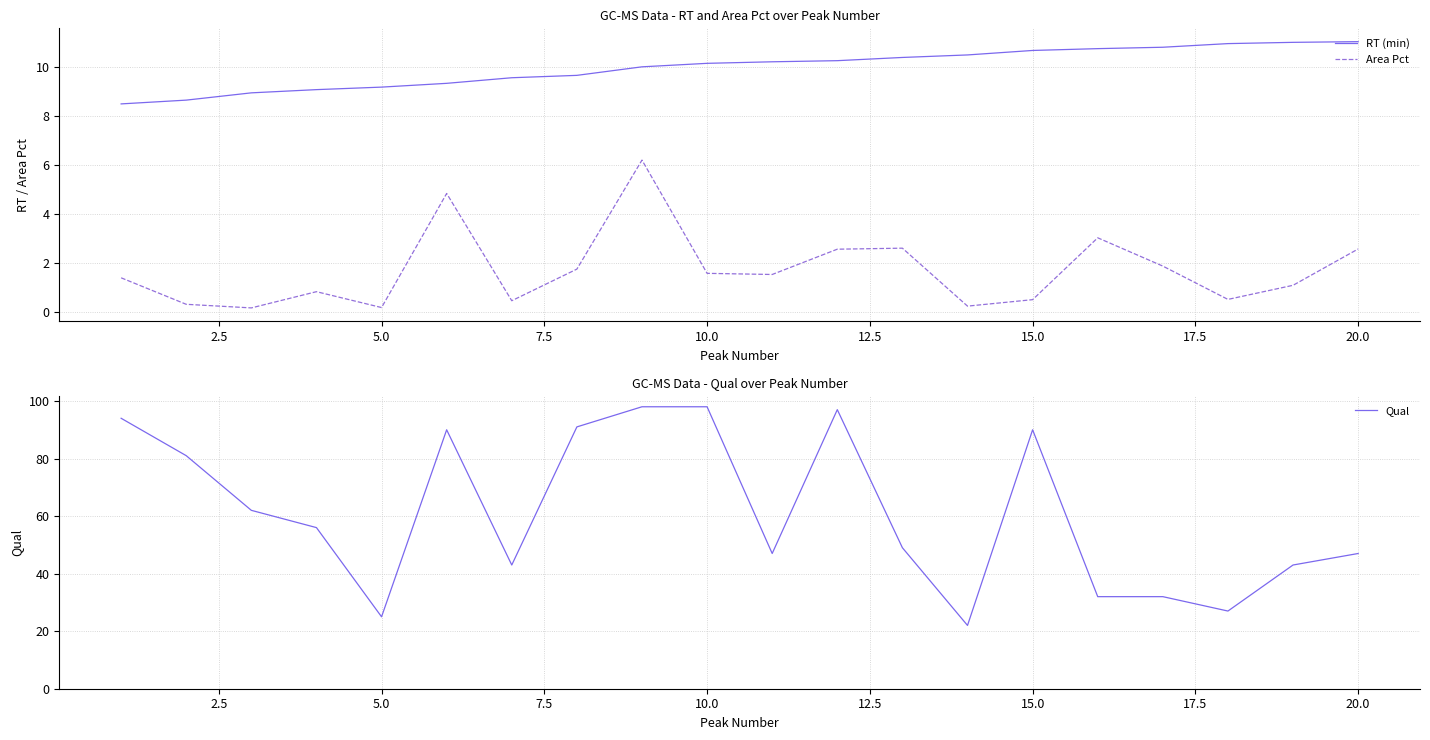

True or false: RT (min) and Area Pct intersect in this chart.

False